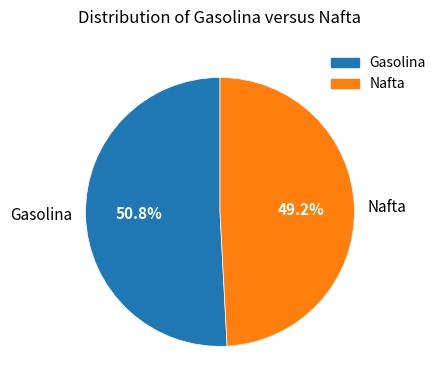

Rank the categories by value from lowest to highest.

Nafta, Gasolina